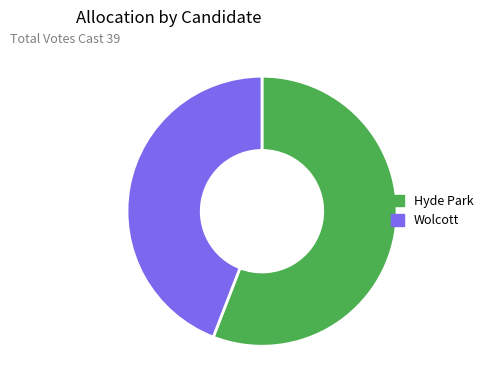

Rank the categories by value from lowest to highest.

Wolcott, Hyde Park